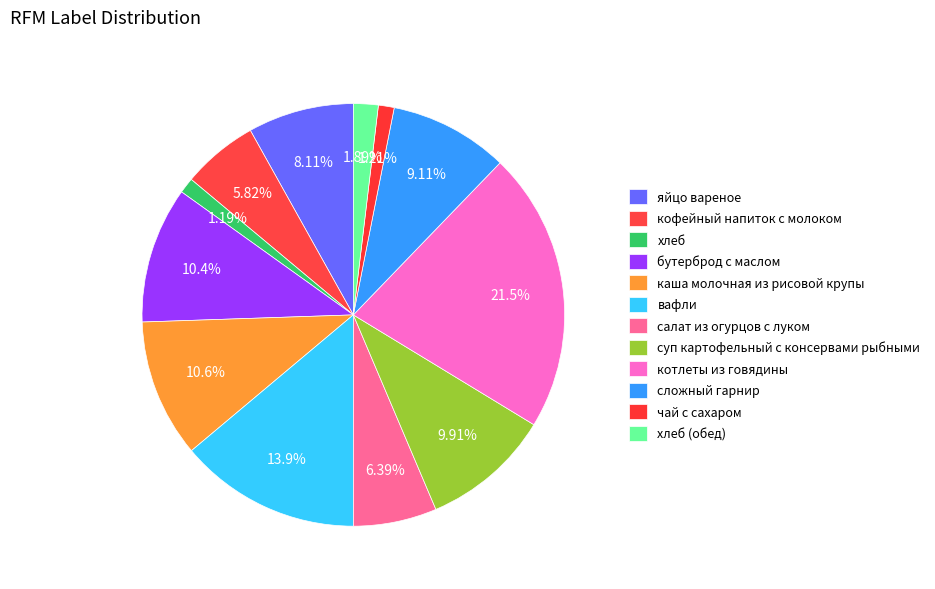

To the nearest percent, what is the difference between the суп картофельный с консервами рыбными and салат из огурцов с луком slice percentages?

4%